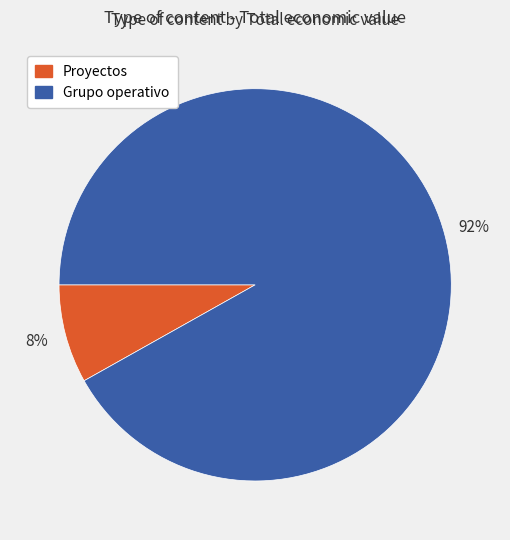

Is there a majority slice in this chart?

Yes